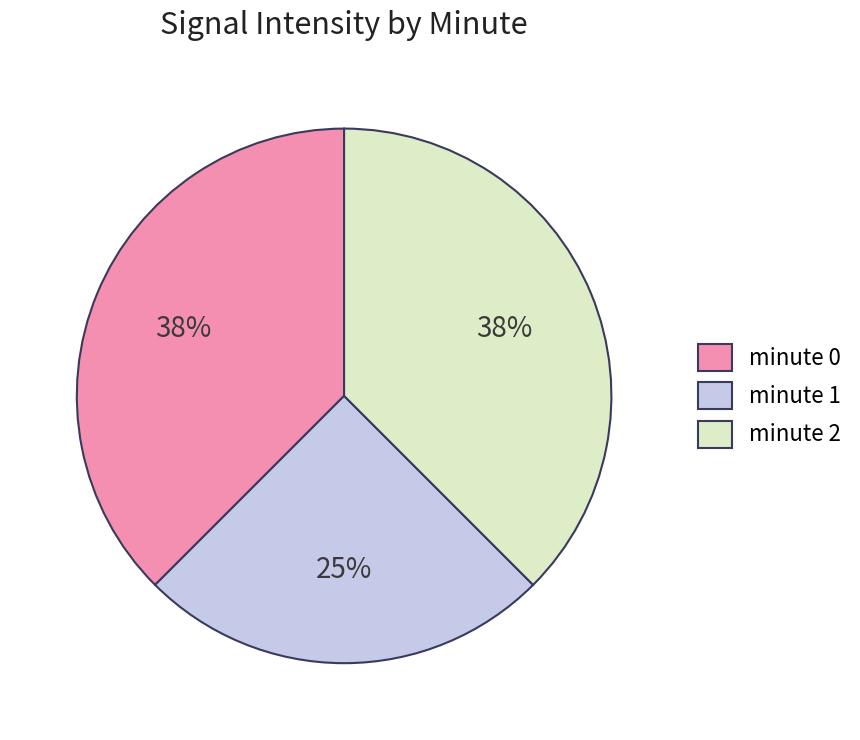

To the nearest percent, what portion does minute 1 represent?

25%